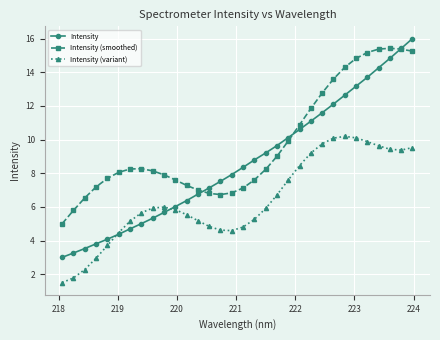

Which series ends up on top after the final intersection of Intensity (variant) and Intensity?

Intensity